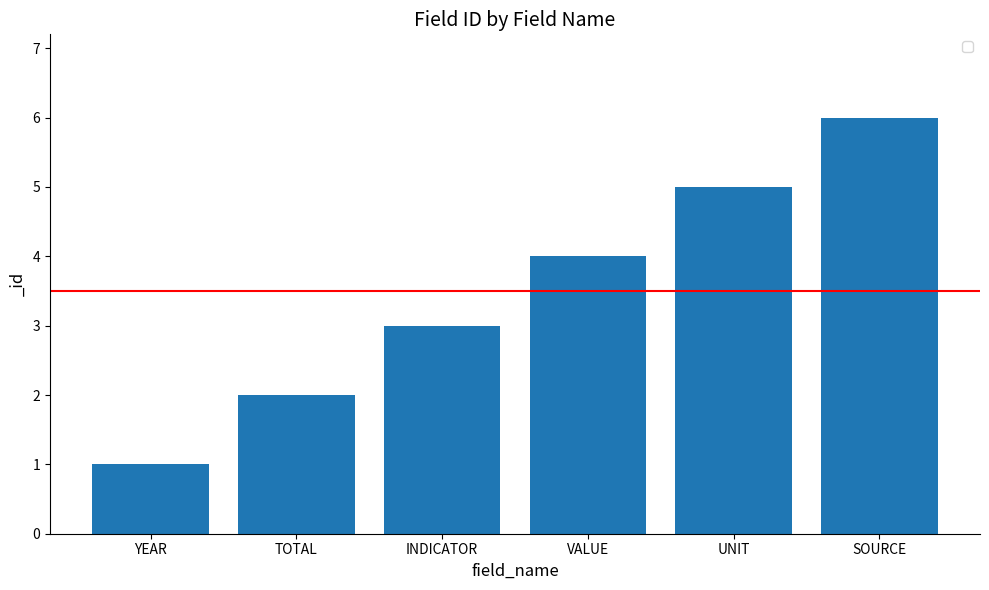

What position from the left is VALUE?

4